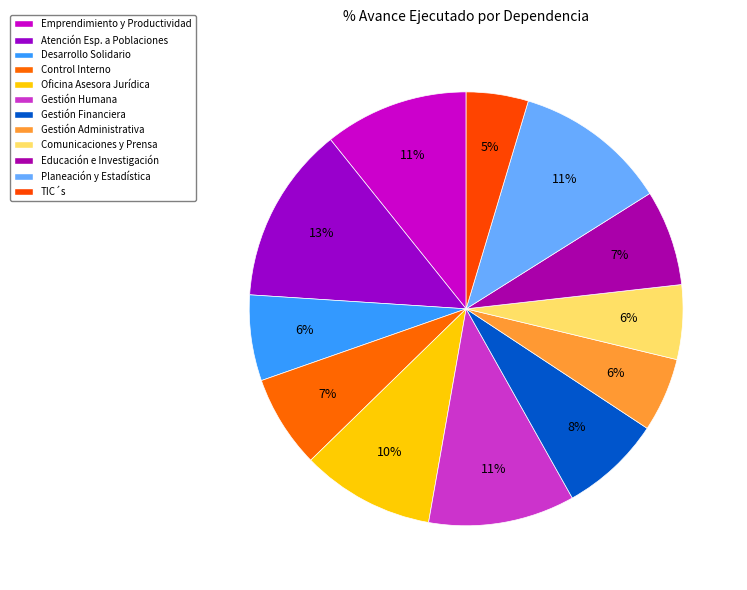

Rank the categories by value from highest to lowest.

Grupo de Atención Esp. a Poblaciones, Planeación y Estadística, Gestión Humana, Grupo de Emprendimiento y Productividad, Oficina Asesora Jurídica, Gestión Financiera, Educación e Investigación, Control Interno, Grupo de Desarrollo Solidario, Comunicaciones y Prensa, Gestión Administrativa, TIC´s